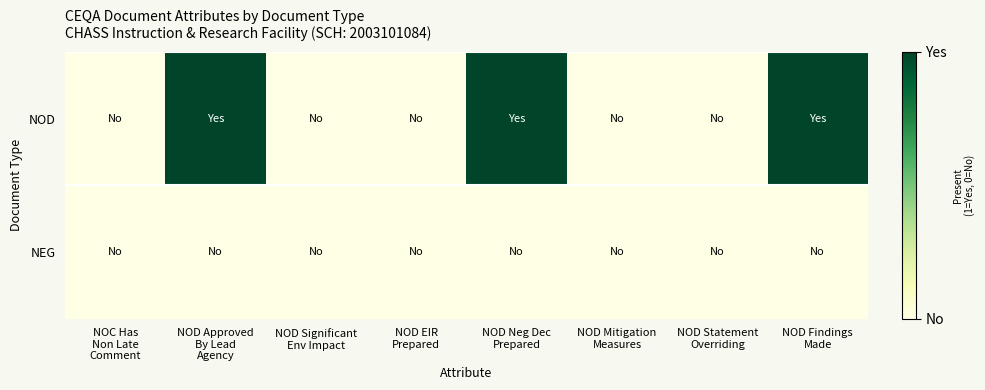

Reading left to right, what are all the values shown in this chart?

NOD: NOC Has
Non Late
Comment=0	NOD Approved
By Lead
Agency=1	NOD Significant
Env Impact=0	NOD EIR
Prepared=0	NOD Neg Dec
Prepared=1	NOD Mitigation
Measures=0	NOD Statement
Overriding=0	NOD Findings
Made=1
NEG: NOC Has
Non Late
Comment=0	NOD Approved
By Lead
Agency=0	NOD Significant
Env Impact=0	NOD EIR
Prepared=0	NOD Neg Dec
Prepared=0	NOD Mitigation
Measures=0	NOD Statement
Overriding=0	NOD Findings
Made=0